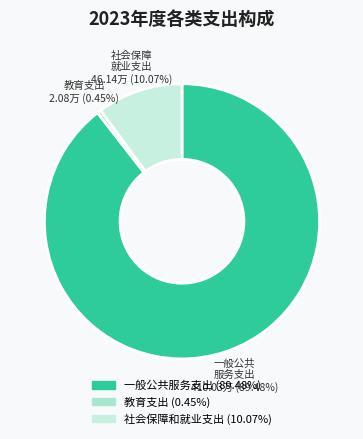

To the nearest percent, what portion does 一般公共服务支出 represent?

89%